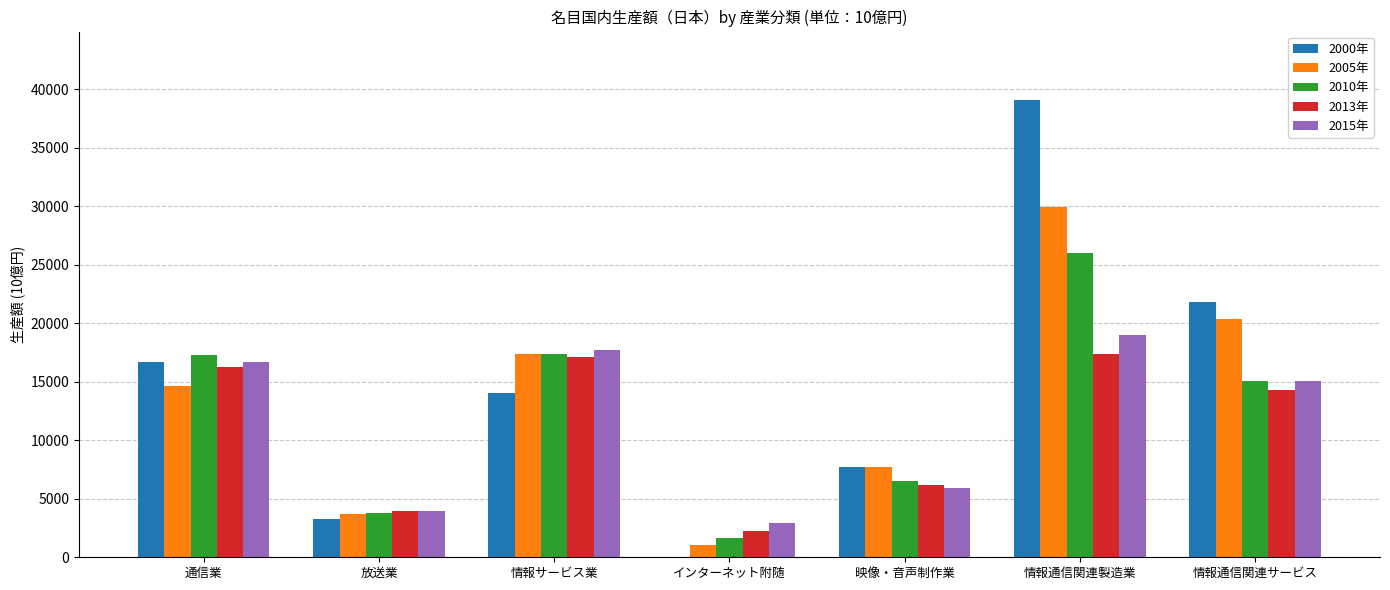

What is the sum of all 2005年 values?

94864.4